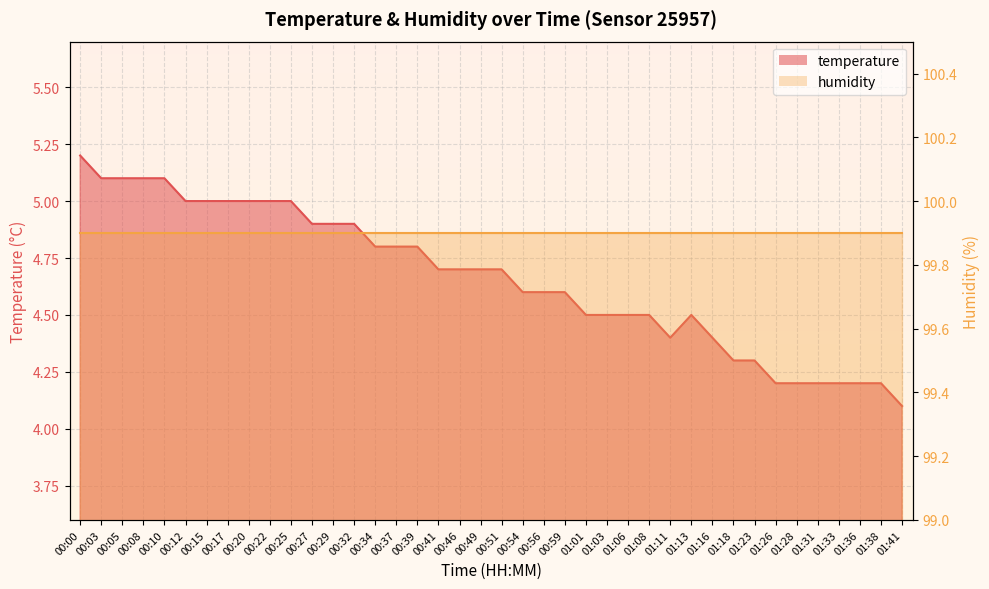

Reading left to right, transcribe all the data shown in this chart.

5.2	5.1	5.1	5.1	5.1	5.0	5.0	5.0	5.0	5.0	5.0	4.9	4.9	4.9	4.8	4.8	4.8	4.7	4.7	4.7	4.7	4.6	4.6	4.6	4.5	4.5	4.5	4.5	4.4	4.5	4.4	4.3	4.3	4.2	4.2	4.2	4.2	4.2	4.2	4.1